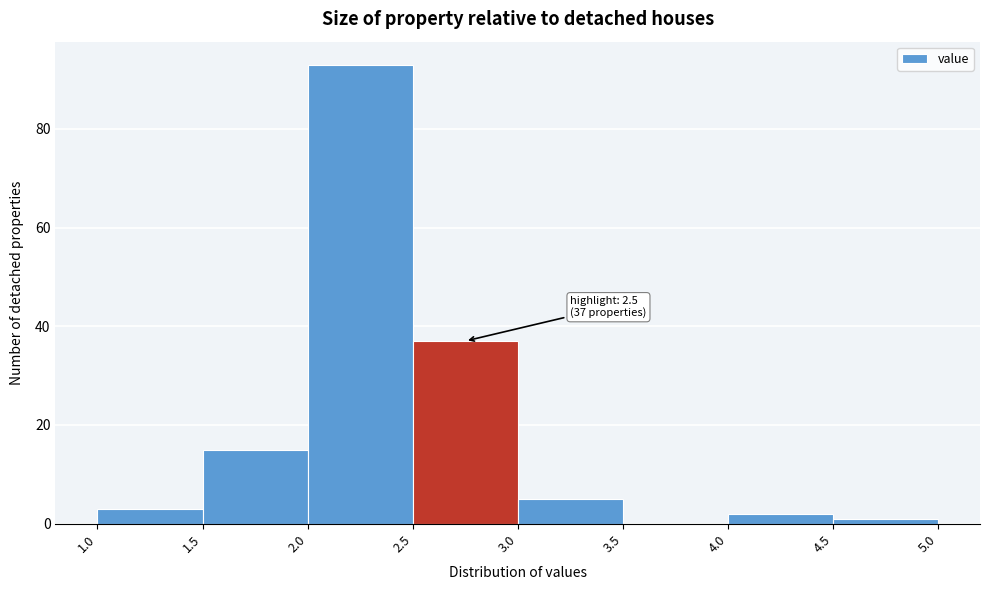

Over which range of the x-axis is the bar tallest?

2.0 to 2.5